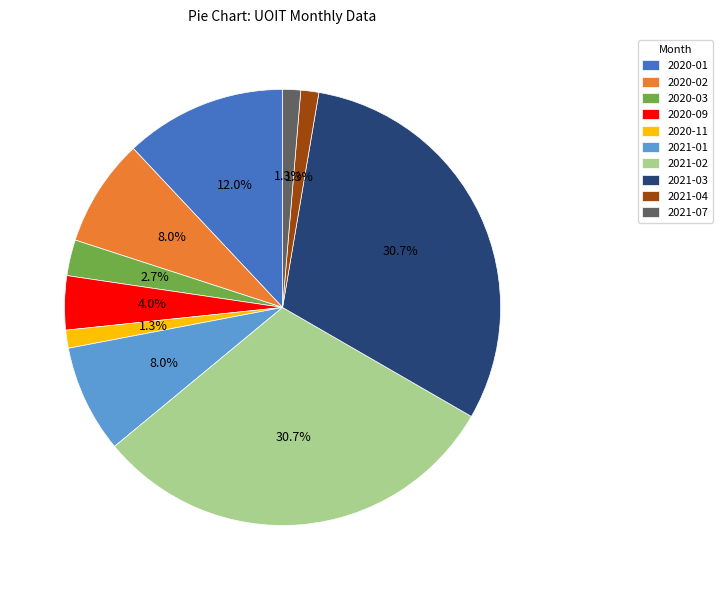

What percentage is the 2020-03 slice, to the nearest percent?

3%